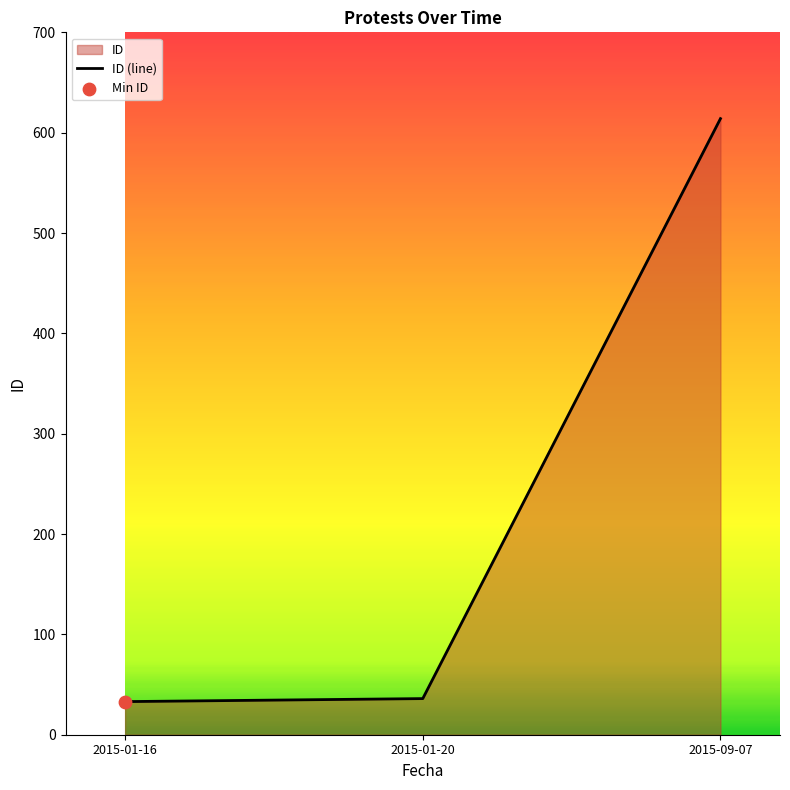

Approximately how many times larger is the value at 2015-01-16 compared to 2015-09-07?

0.1